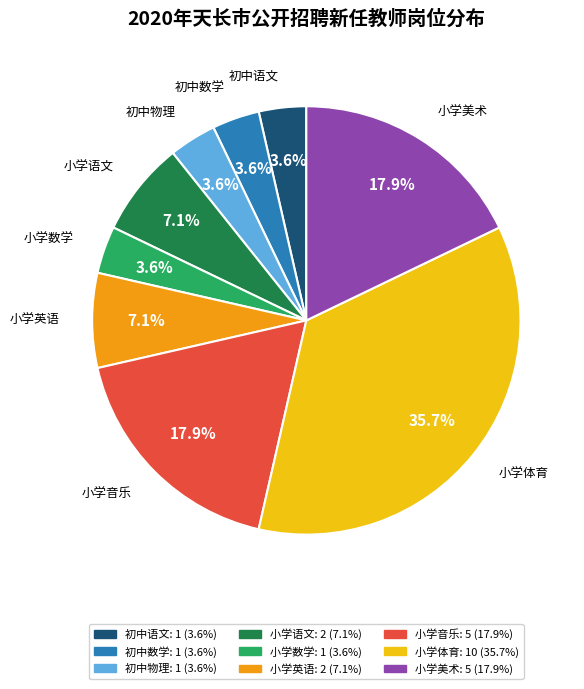

Is there a majority slice in this chart?

No